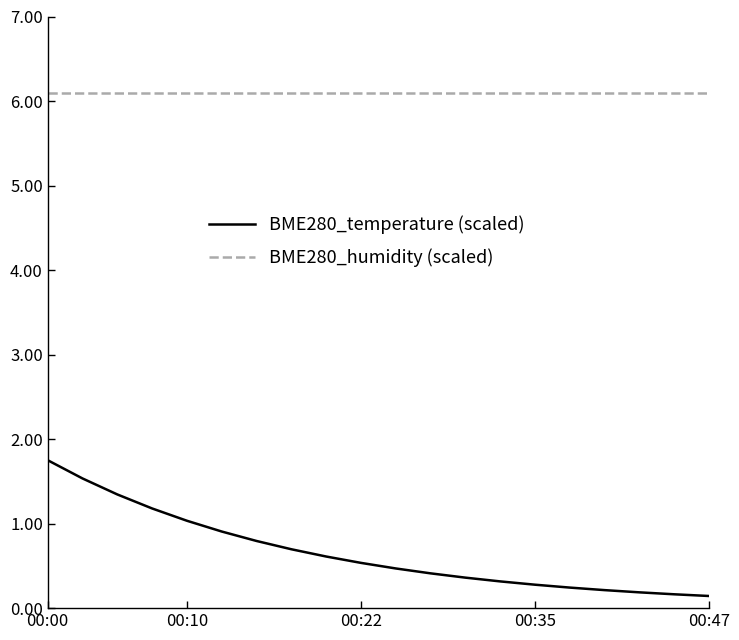

List the series in order of their peak value, highest first.

BME280_humidity (scaled), BME280_temperature (scaled)